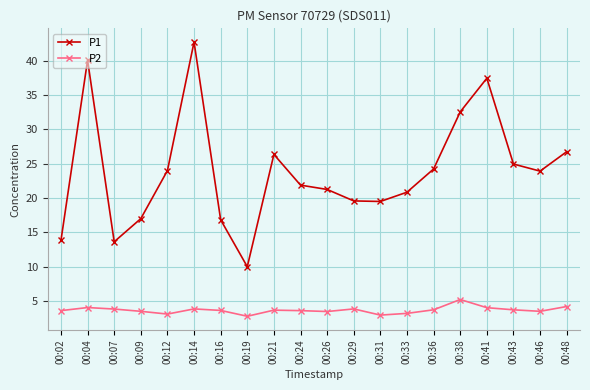

True or false: P2 and P1 intersect in this chart.

False